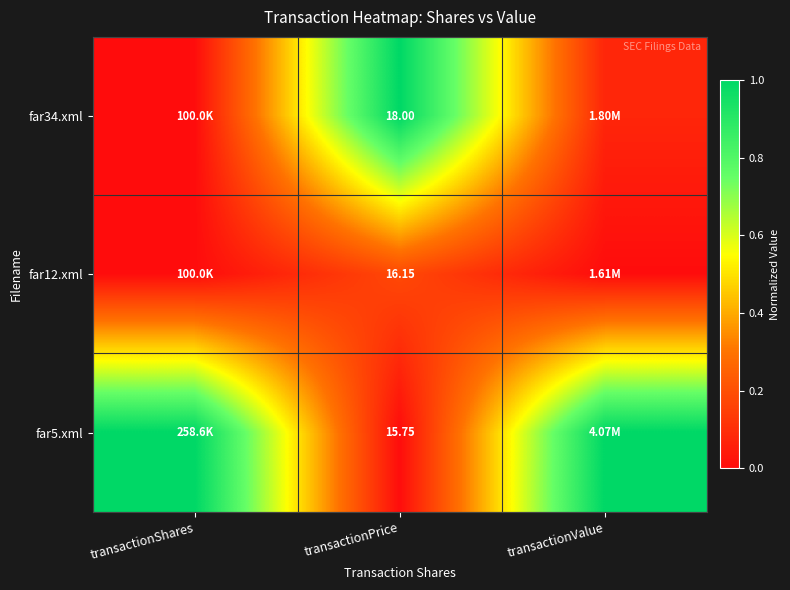

Which has a higher value, transactionValue or transactionShares?

transactionValue